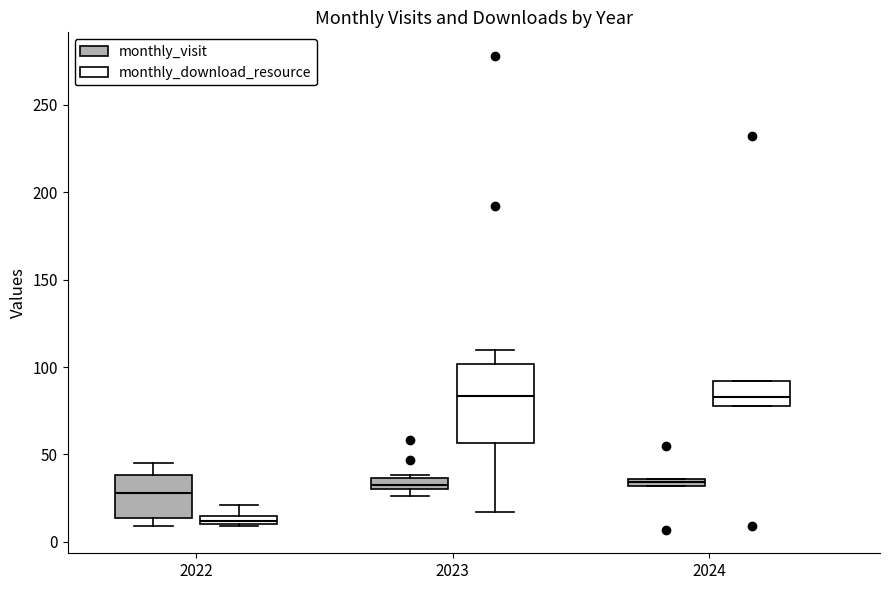

Where does the upper whisker of the box for 2022 (monthly_download_resource) end on the y-axis? The values are not printed on the chart, so give them approximately, as read against the axis.

20